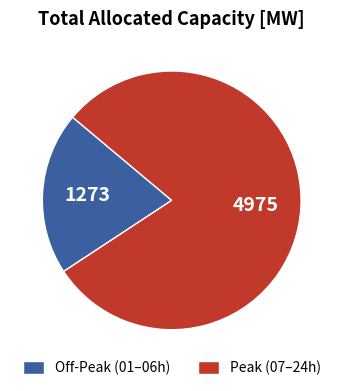

Which category has the smallest portion of the pie?

Off-Peak (01–06h)